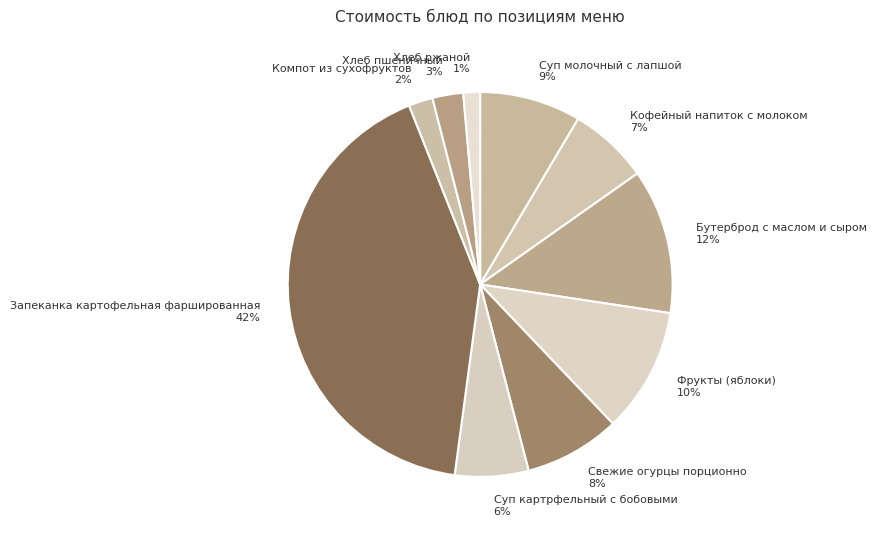

What percentage is the Суп молочный с лапшой slice, to the nearest percent?

9%